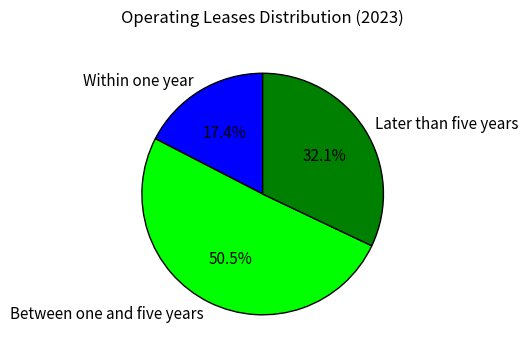

Count the number of slices in the pie.

3